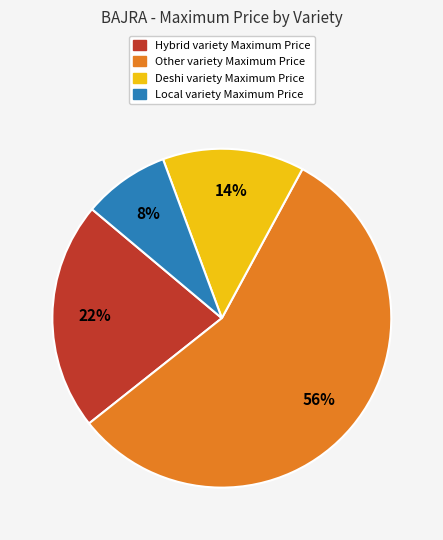

Does any single category account for the majority?

Yes